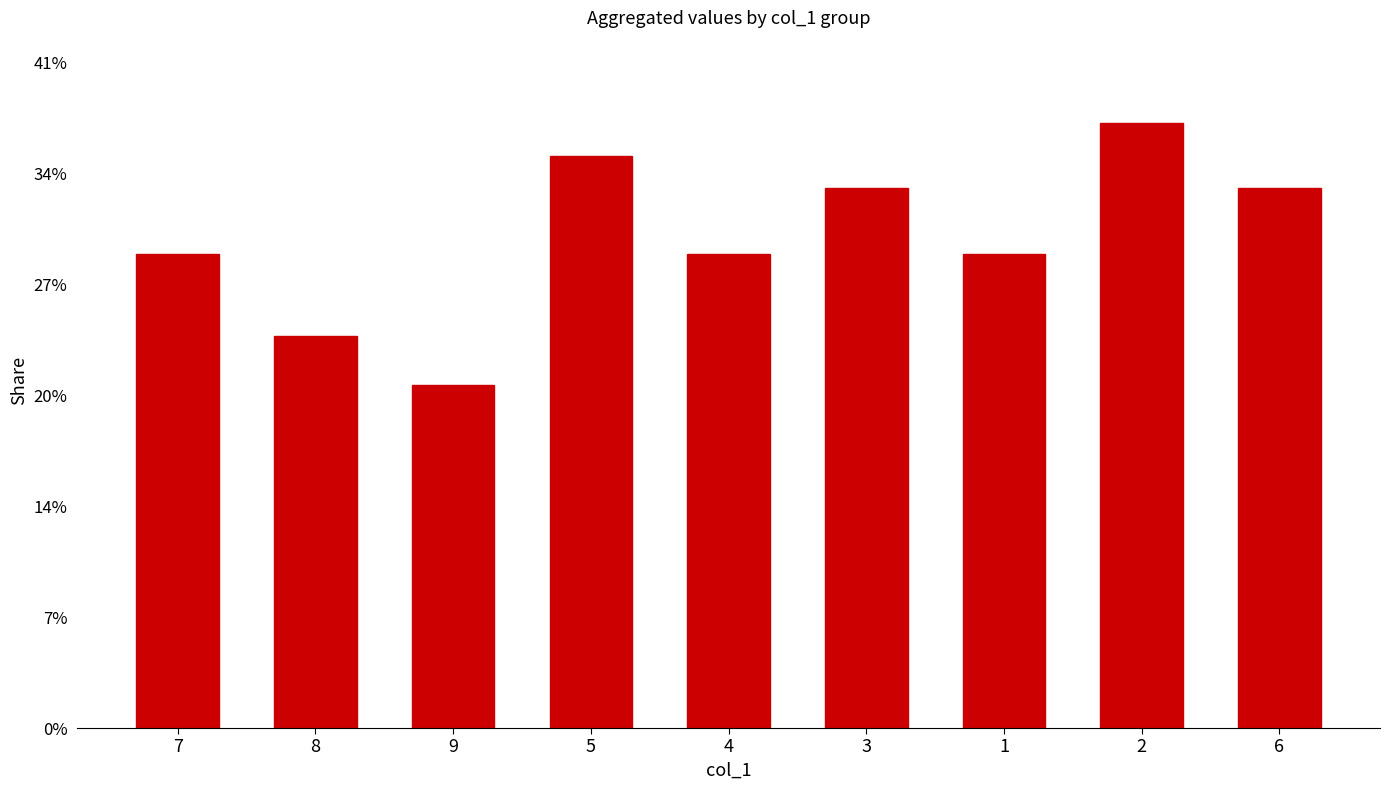

What is the greatest value displayed?

37